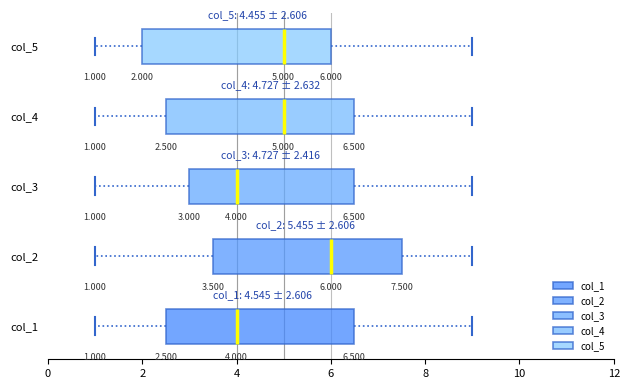

Which box's median line is the furthest to the right?

col_2